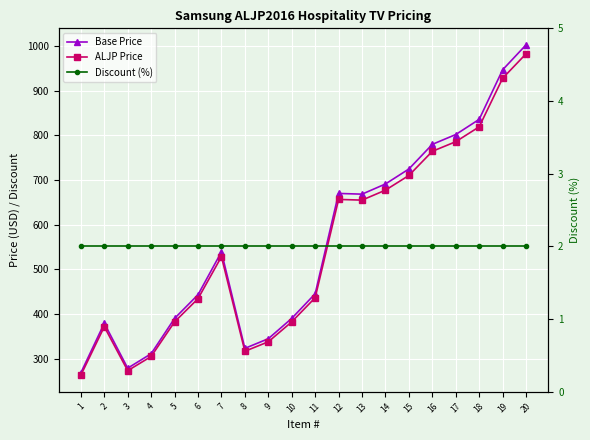

Reading left to right, list all the values displayed in this chart.

Base Price: 1=268.0	2=379.0	3=278.4	4=310.8	5=390.0	6=443.0	7=539.0	8=322.8	9=344.4	10=390.0	11=445.2	12=670.0	13=668.4	14=691.2	15=724.8	16=780.0	17=802.0	18=836.0	19=947.0	20=1003.0
ALJP Price: 1=262.6	2=371.4	3=272.8	4=304.6	5=382.2	6=434.1	7=528.2	8=316.3	9=337.5	10=382.2	11=436.3	12=656.6	13=655.0	14=677.4	15=710.3	16=764.4	17=786.0	18=819.3	19=928.1	20=982.9
Discount (%): 1=2.0	2=2.0	3=2.0	4=2.0	5=2.0	6=2.0	7=2.0	8=2.0	9=2.0	10=2.0	11=2.0	12=2.0	13=2.0	14=2.0	15=2.0	16=2.0	17=2.0	18=2.0	19=2.0	20=2.0